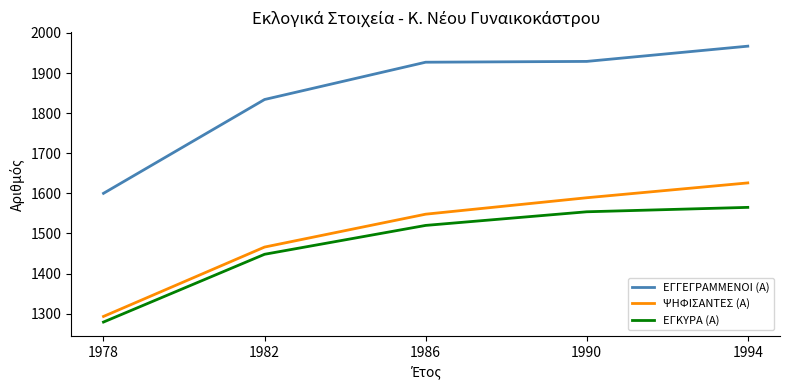

Is it true that ΕΓΓΕΓΡΑΜΜΕΝΟΙ (Α) equals 2864 at 1986?

False